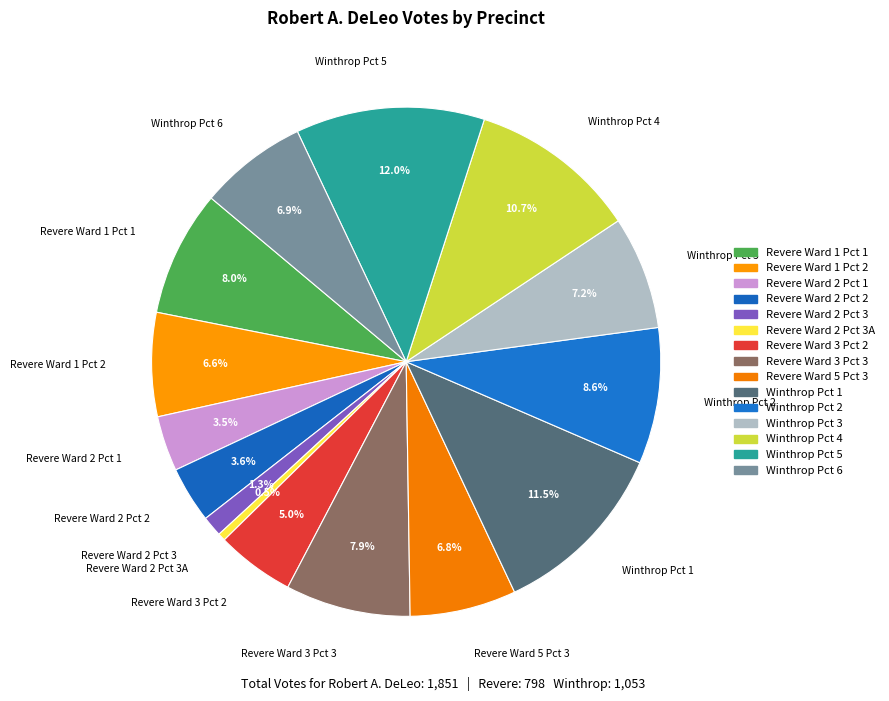

Approximately how many times larger is the value at Winthrop Pct 5 compared to Revere Ward 1 Pct 2?

1.8